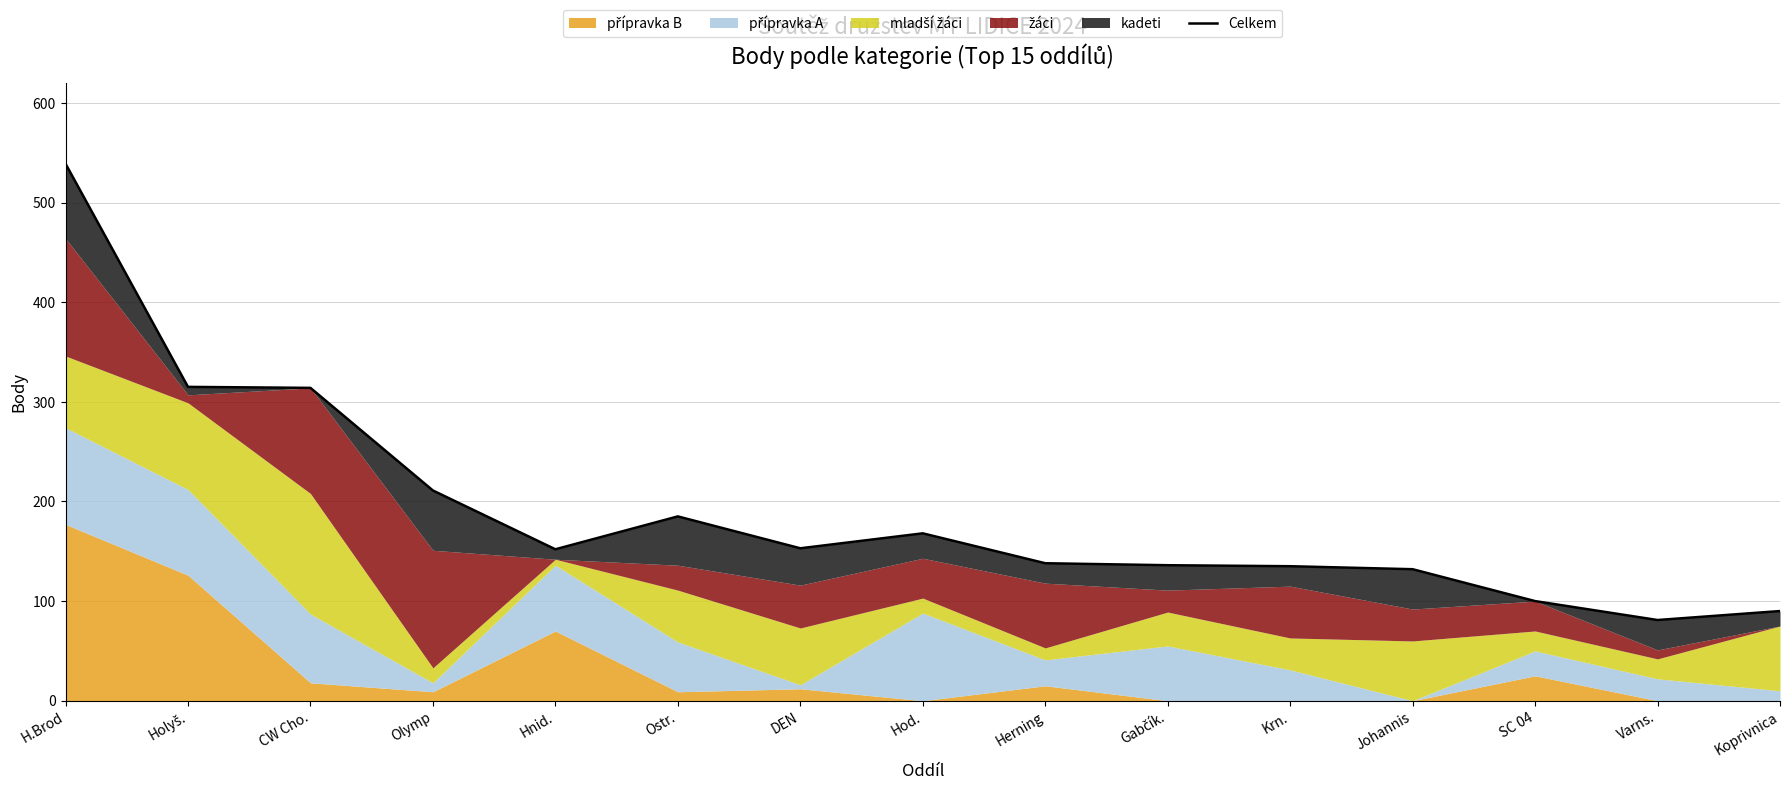

Rank the categories by value from lowest to highest.

Varns., Koprivnica, SC 04, Johannis, Krn., Gabčík., Herning, Hnid., DEN, Hod., Ostr., Olymp, CW Cho., Holyš., H.Brod